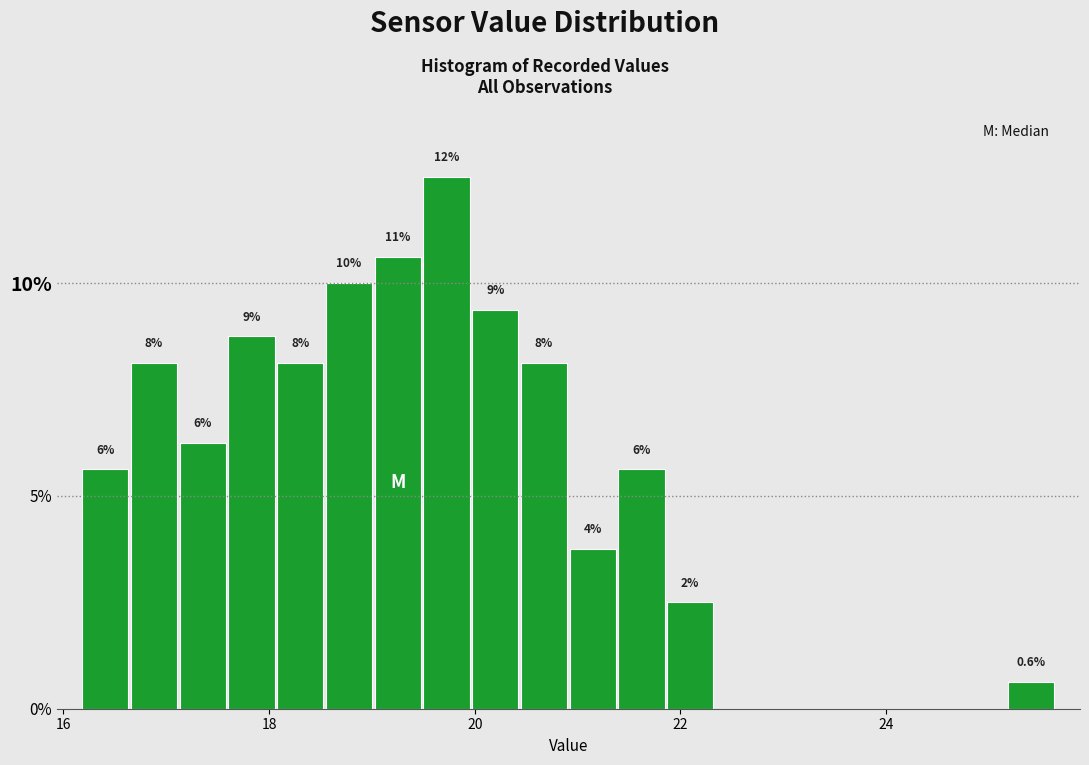

Around what value on the x-axis is the tallest bar? Give the approximate position of its centre, as read against the axis.

19.8